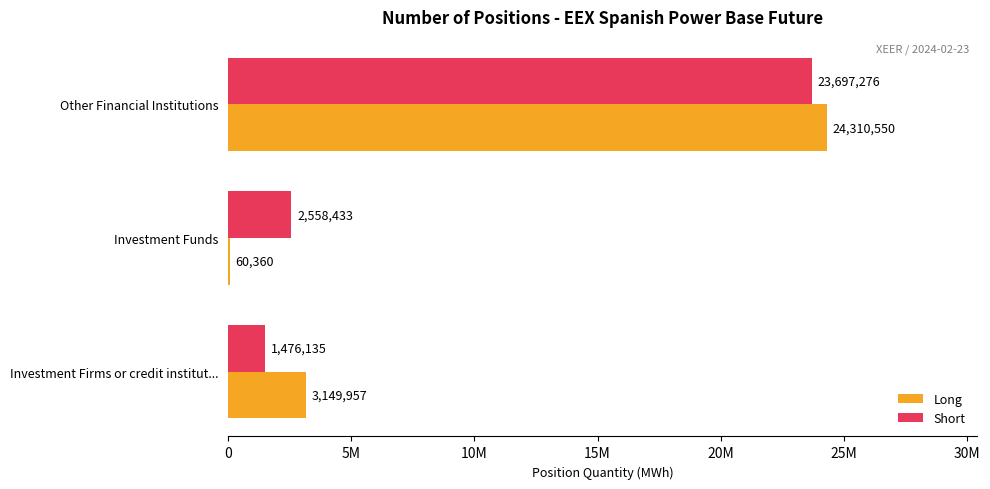

What are all the series names shown in the legend?

Long, Short